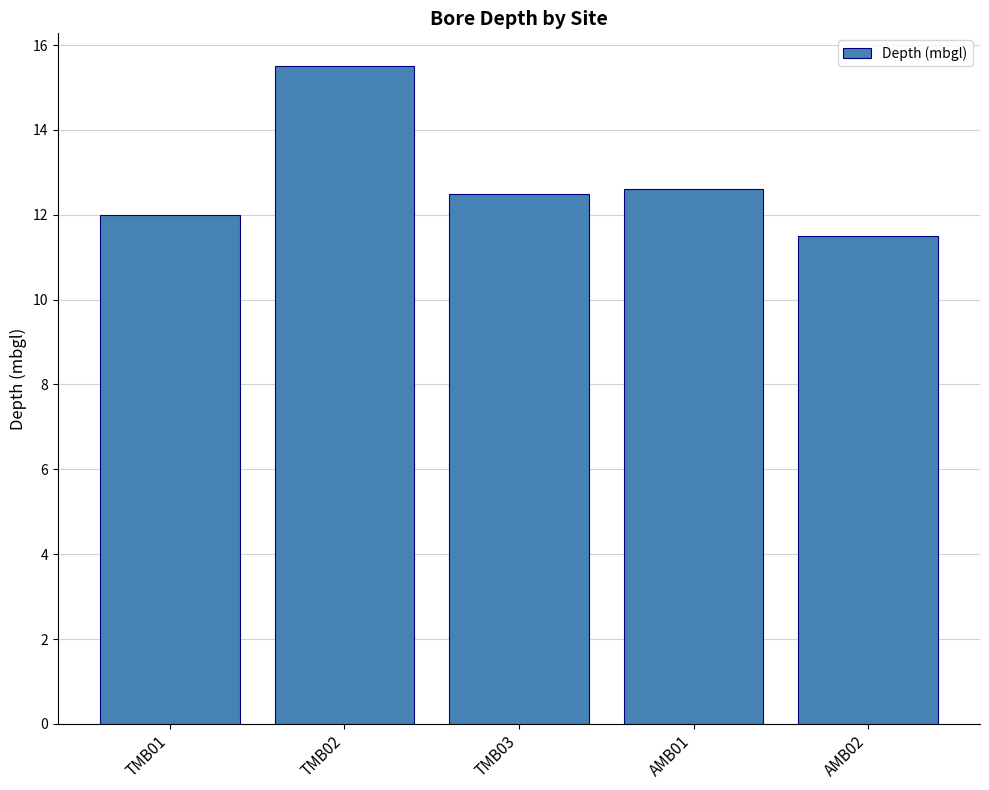

Approximately how many times larger is the value at AMB02 compared to TMB01?

1.0